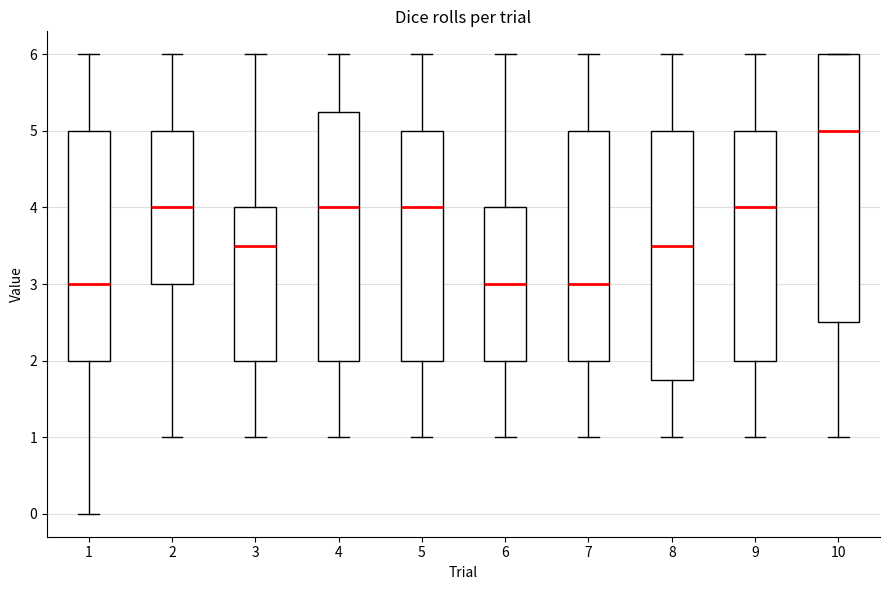

Comparing the boxes themselves (not the whiskers), which one is the tallest?

10